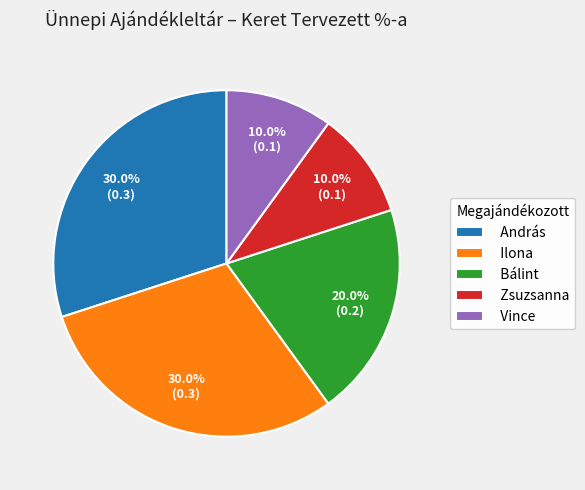

To the nearest percent, what percentage of the pie is Ilona?

30%